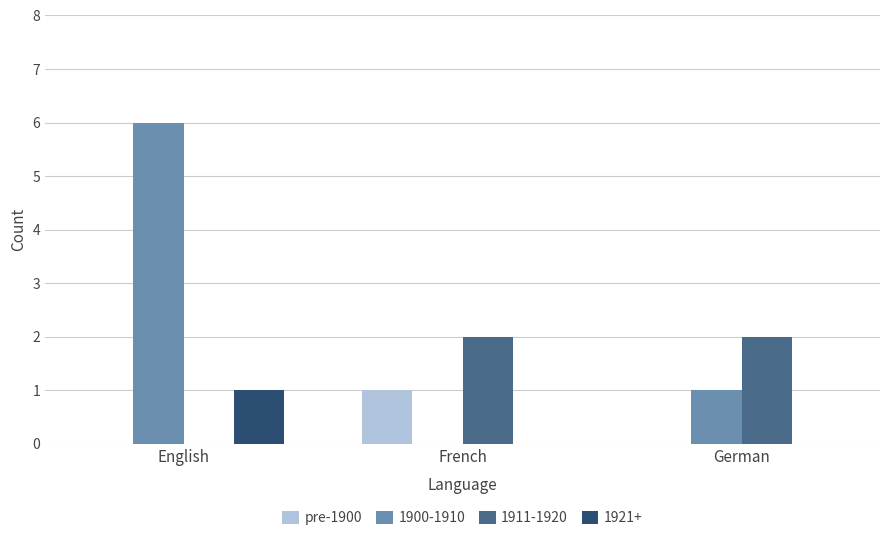

Where is 1900-1910 nearest to the value 3?

German